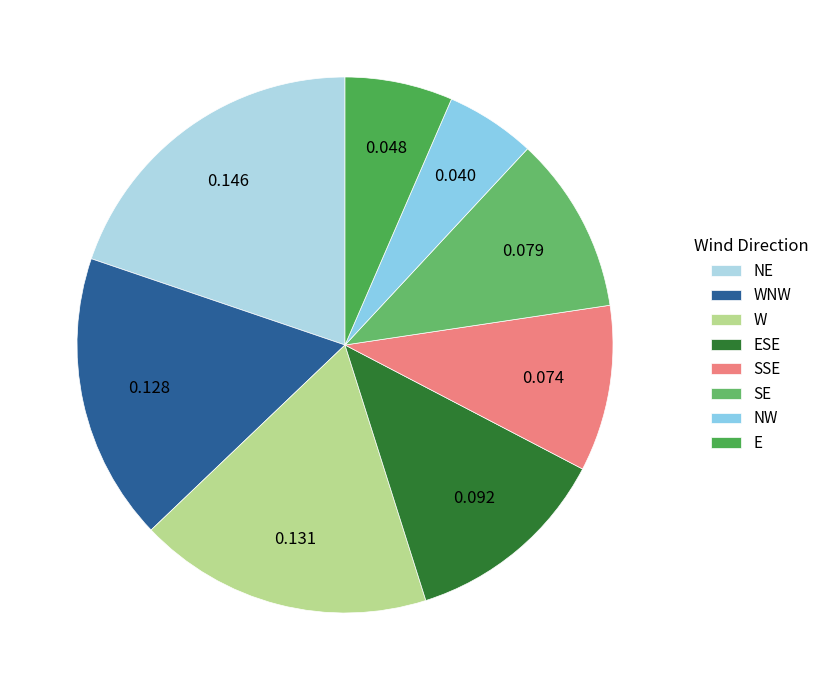

To the nearest percent, what is the average slice percentage?

12%